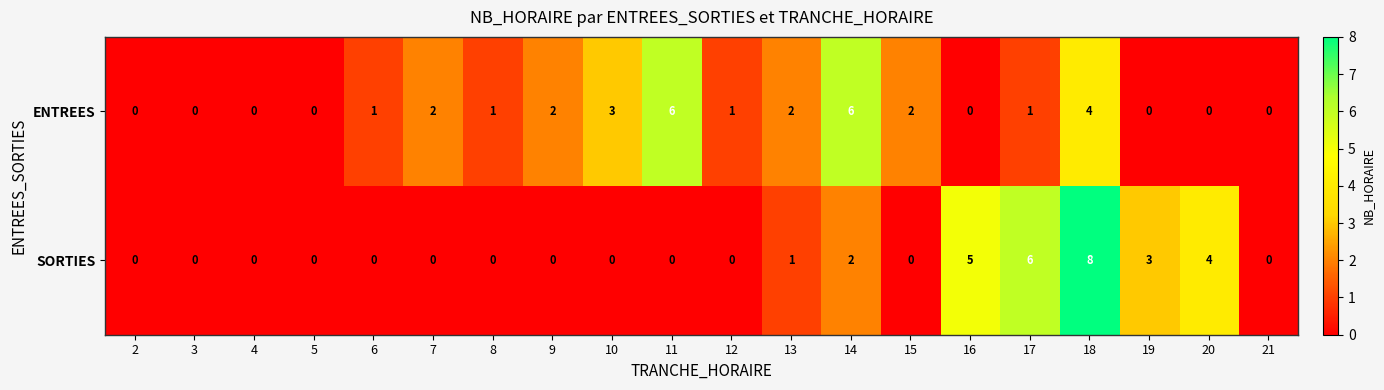

Between 11 and 16, which series saw the biggest shift?

ENTREES